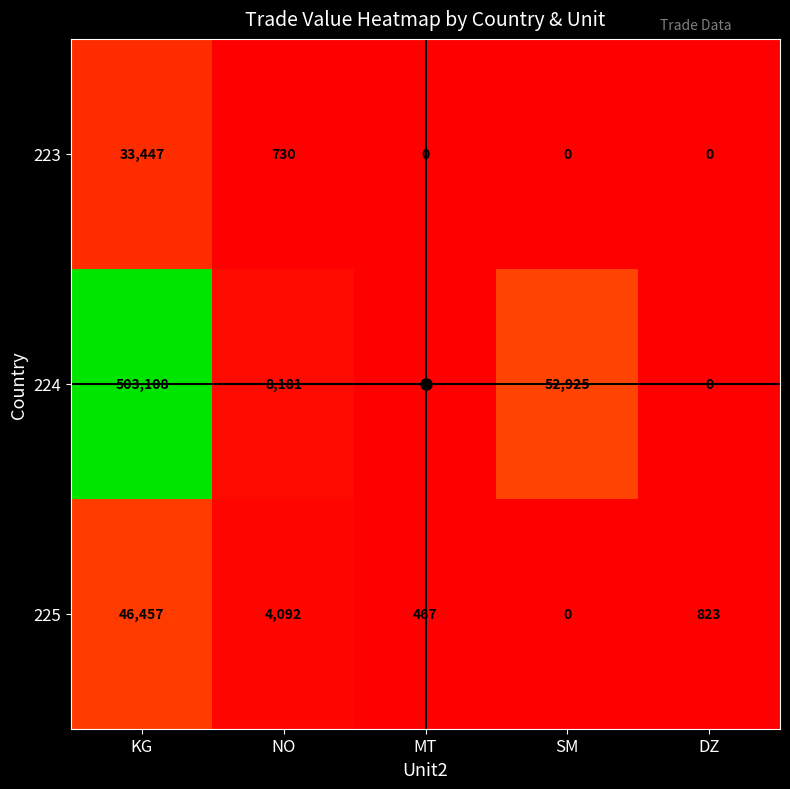

What is the approximate value of 224 at SM, to the nearest 100?

52900